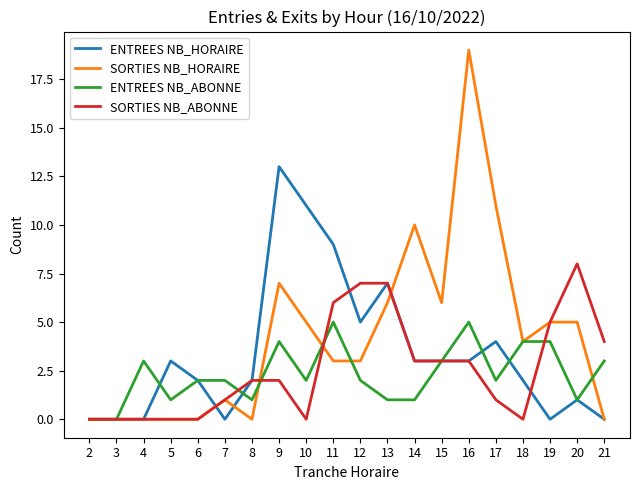

What is the sum of all ENTREES NB_HORAIRE values?

68